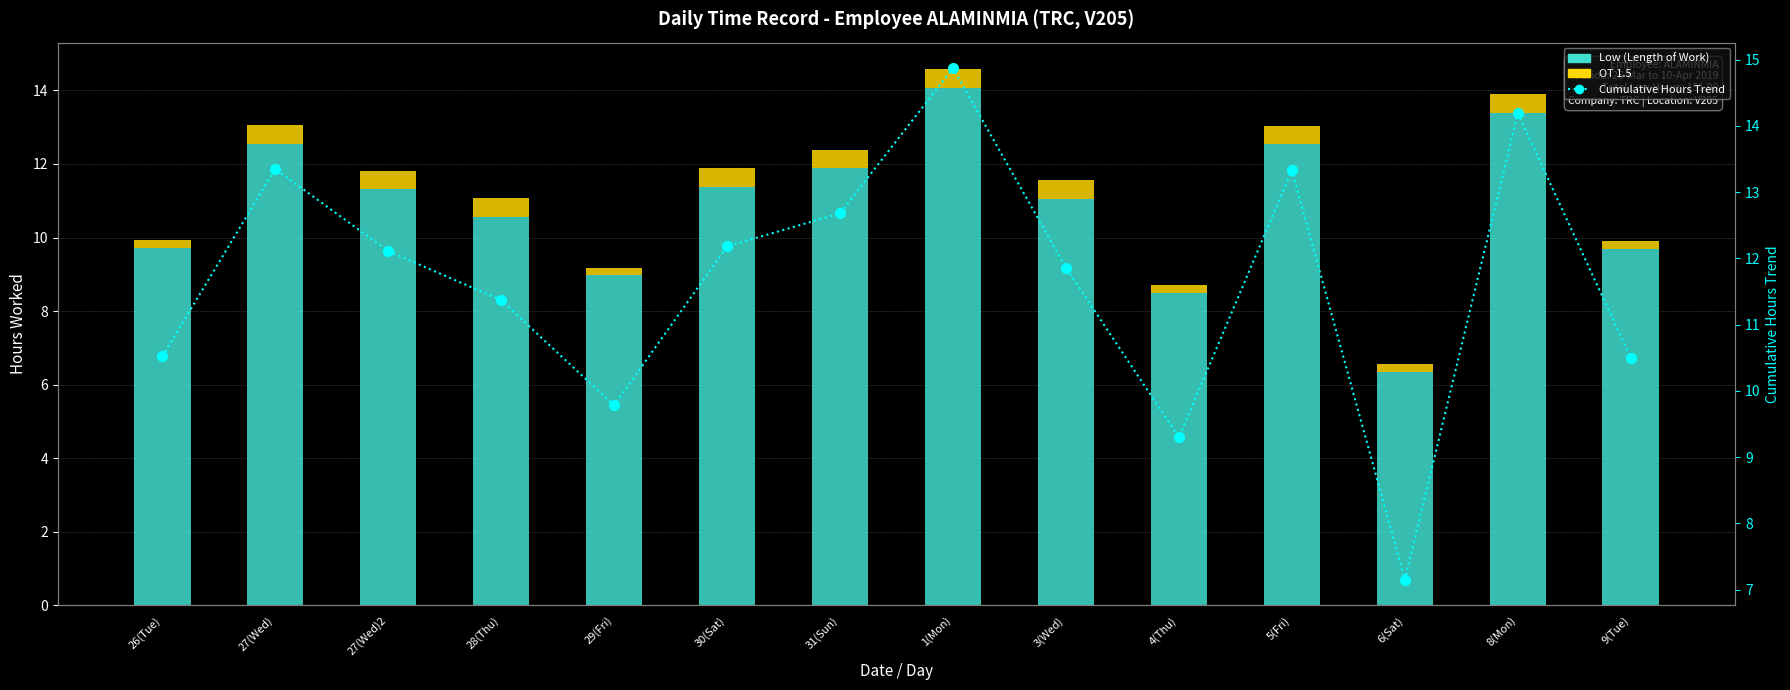

What is the label of the 6th bar from the right?

3(Wed)